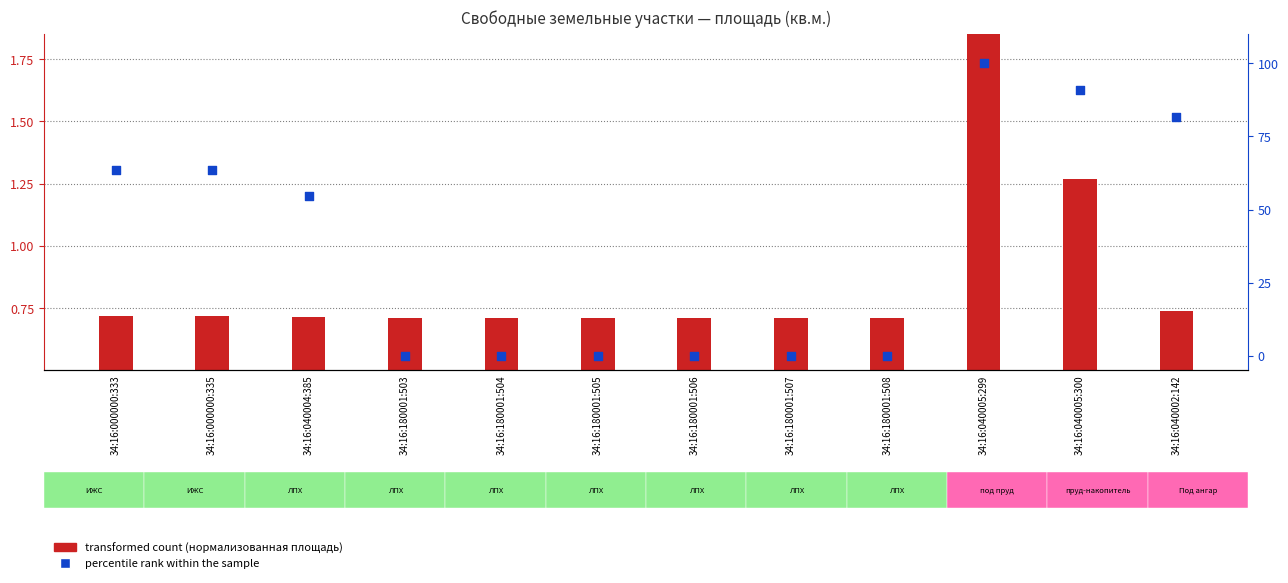

At how many categories does at least one series exceed 77?

3